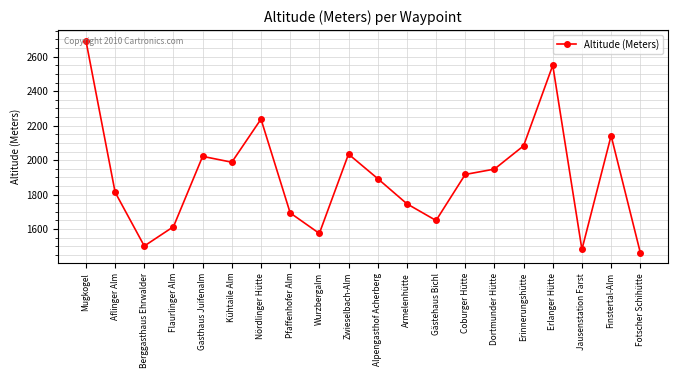

What position from the left is Gasthaus Juifenalm?

5